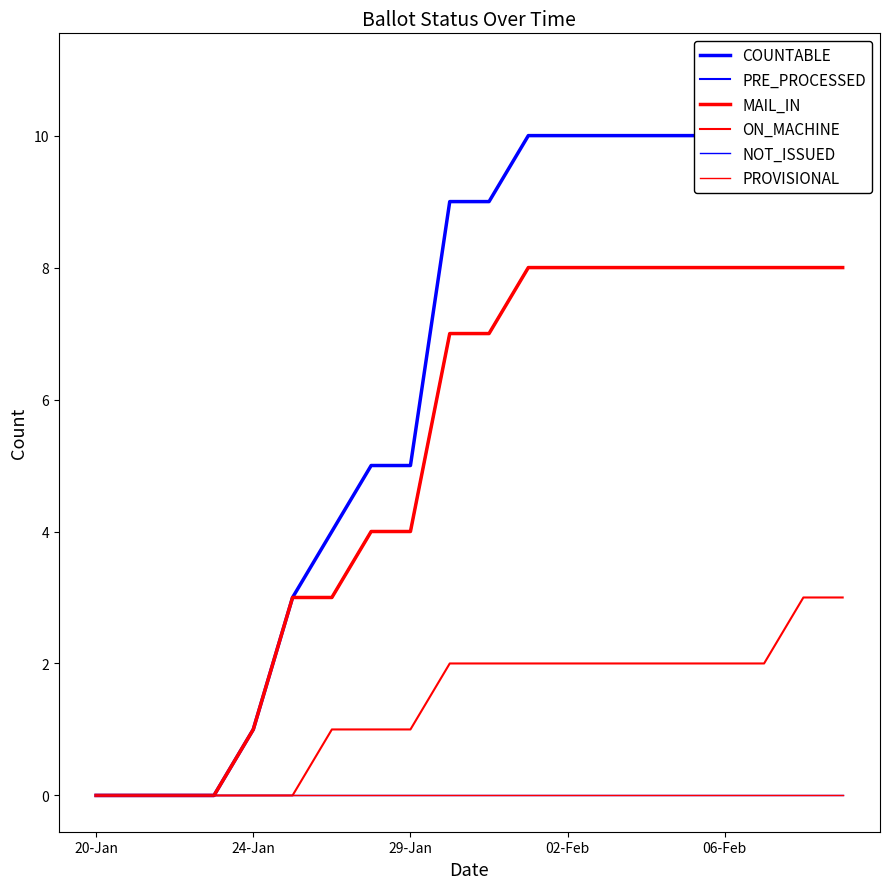

True or false: NOT_ISSUED and PRE_PROCESSED cross at least once.

False